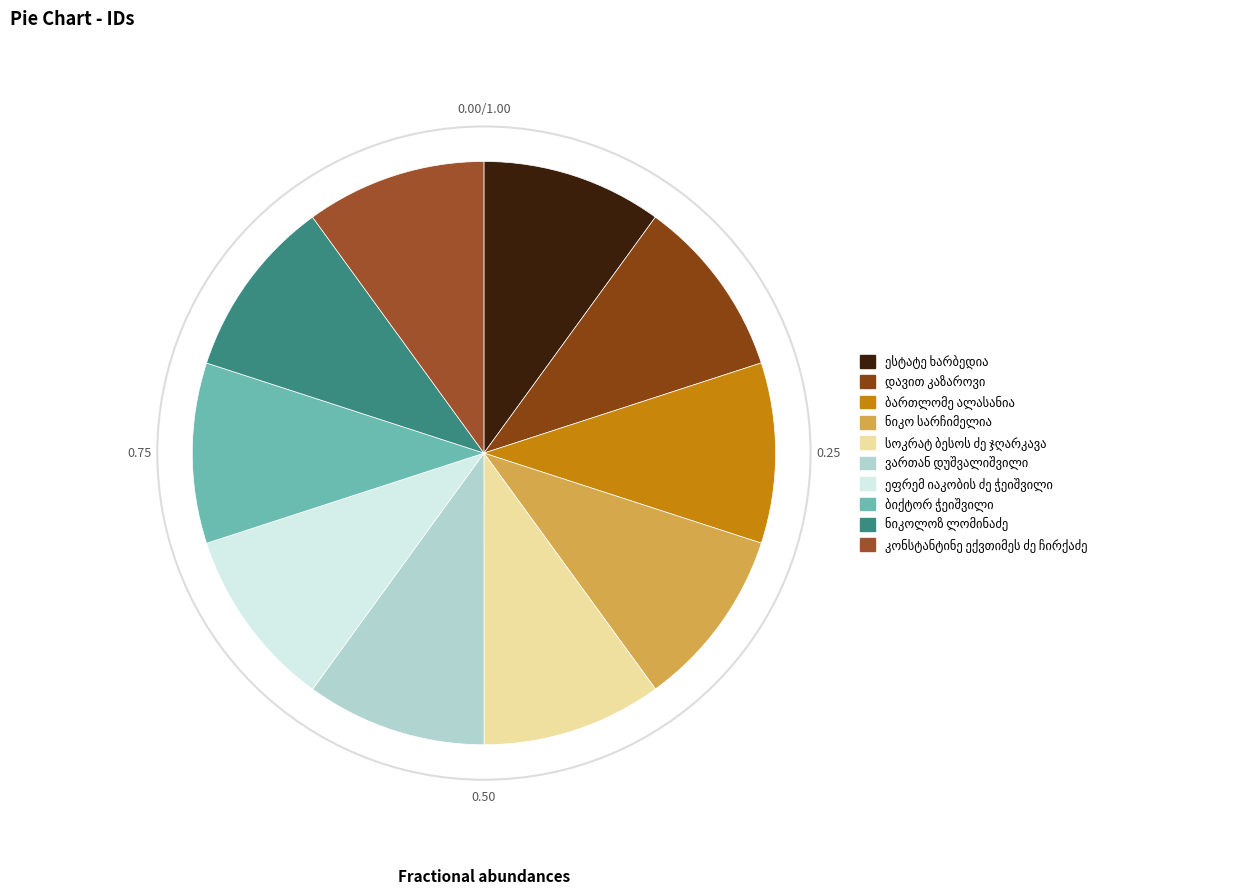

How many segments does this pie chart have?

10